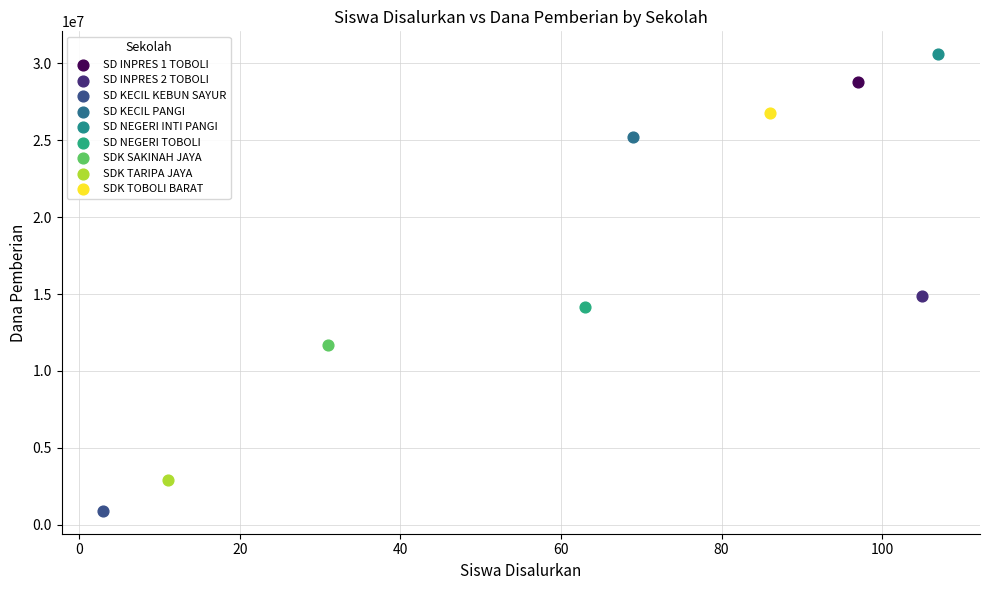

Which series contains the lowest Y value?

SD KECIL KEBUN SAYUR